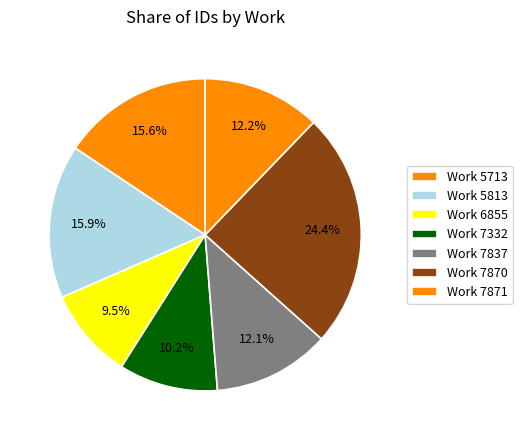

Count the number of slices in the pie.

7